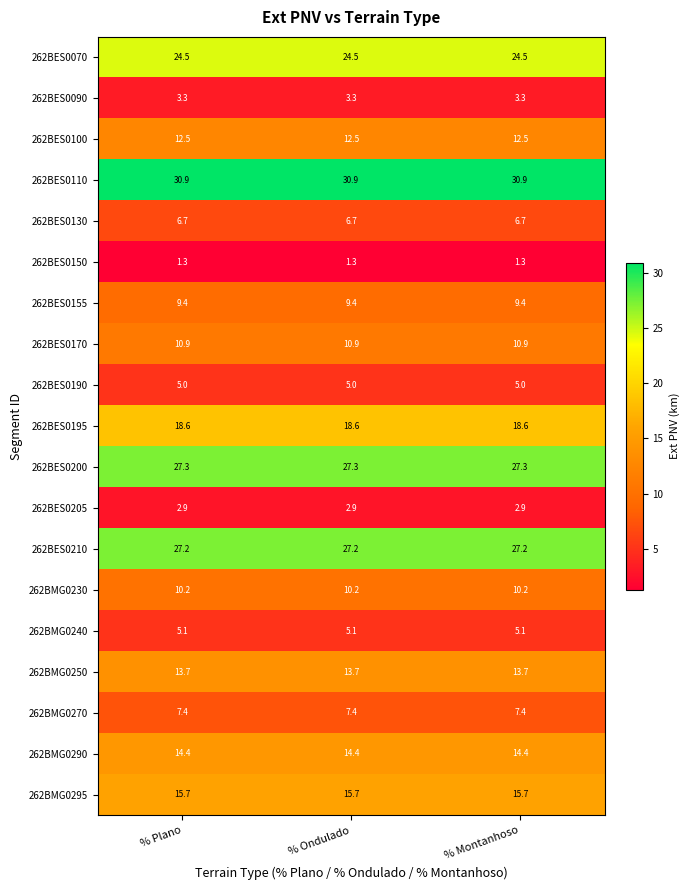

What is the sum of the 262BES0170 values at % Plano and % Ondulado?

21.8